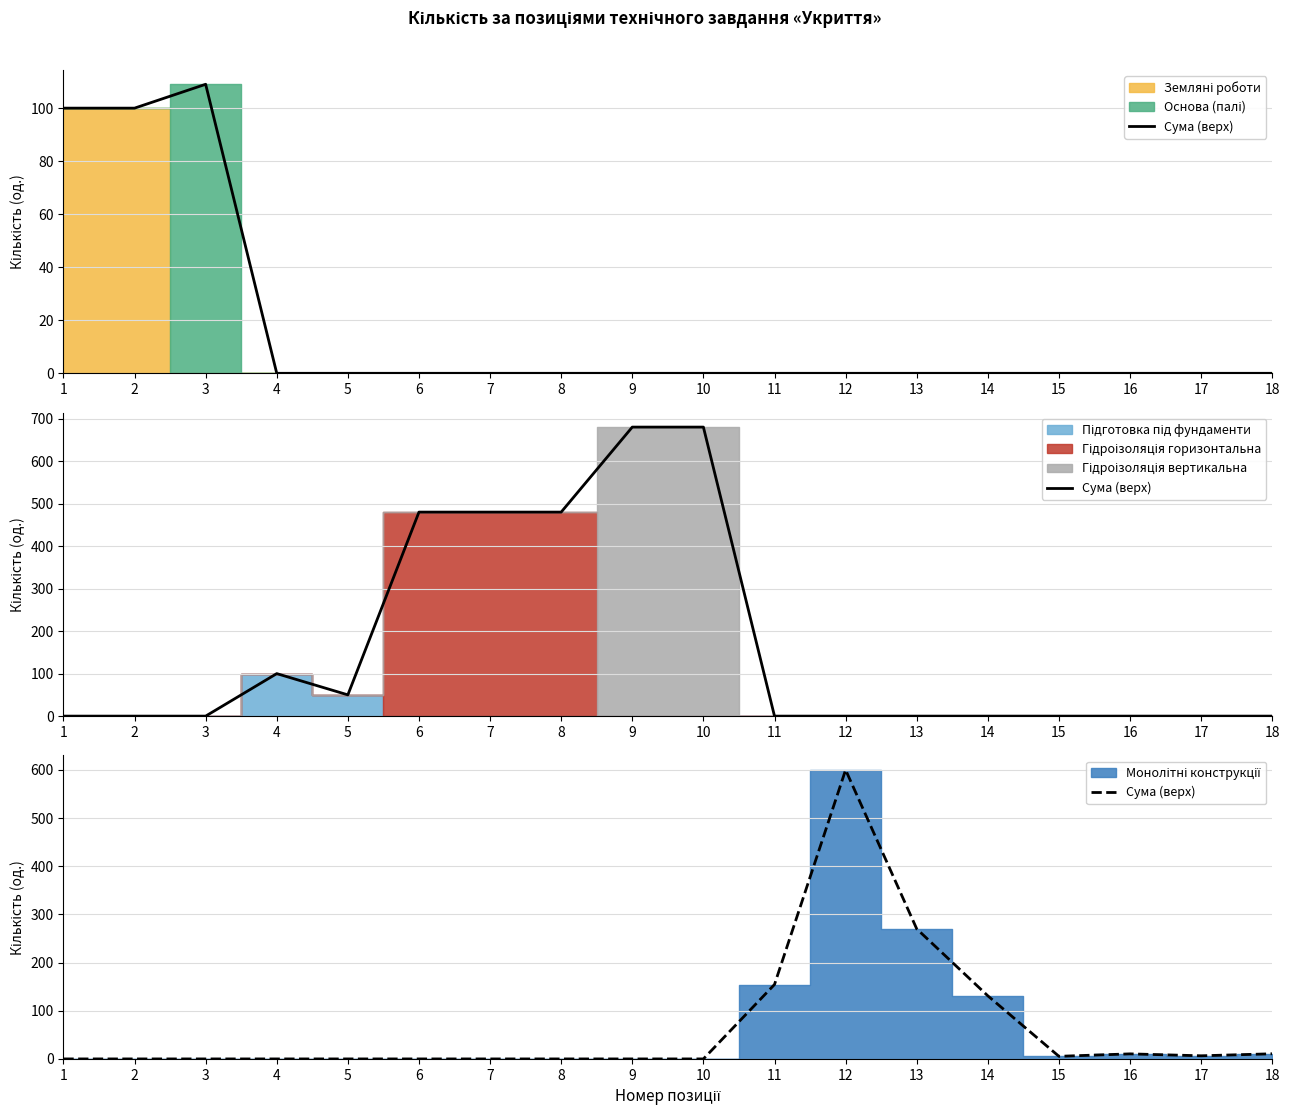

How many interior local peaks (higher than both neighbors) does the data have?

2